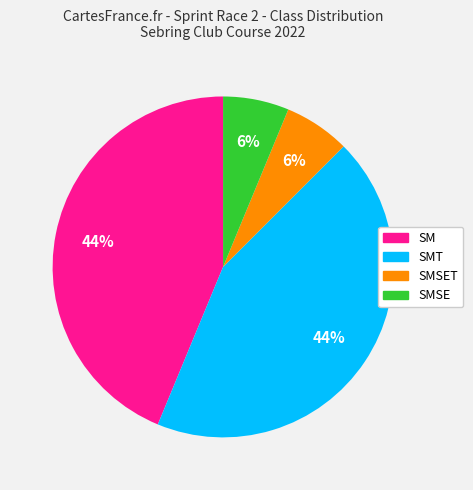

How many segments does this pie chart have?

4